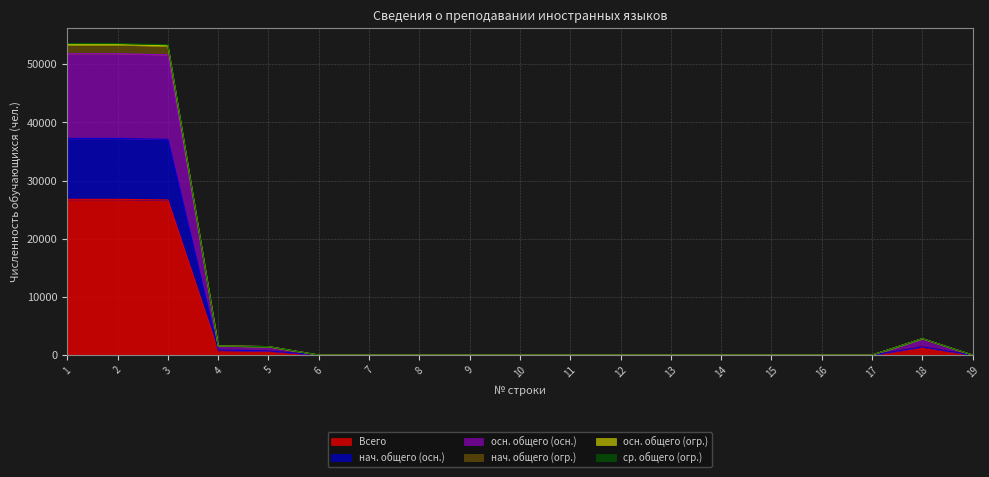

How many values in the осн. общего (огр.) series exceed 0?

6